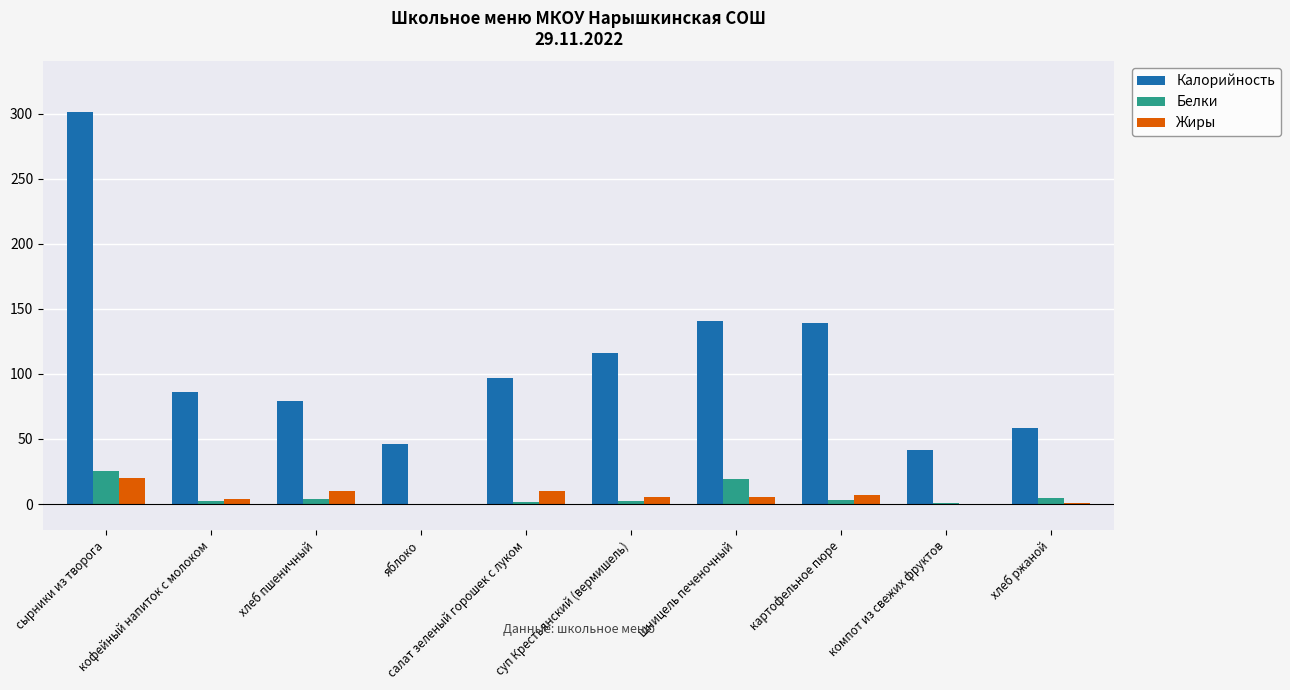

How many groups of bars are there?

10